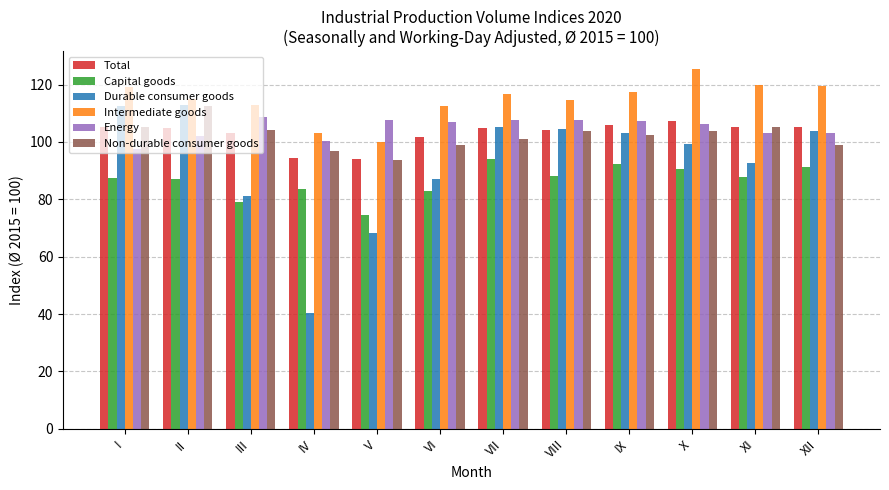

Which series has the largest range (max minus min)?

Durable consumer goods